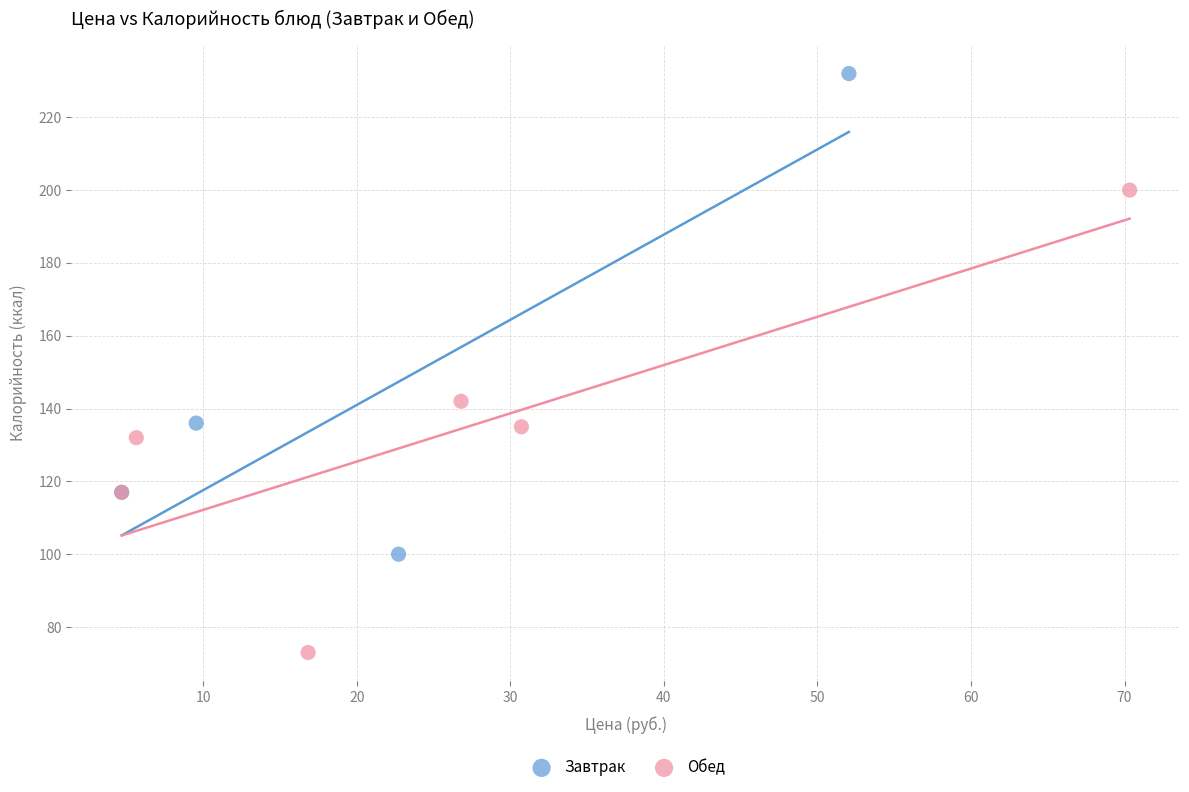

Which series reaches the maximum Y coordinate?

Завтрак